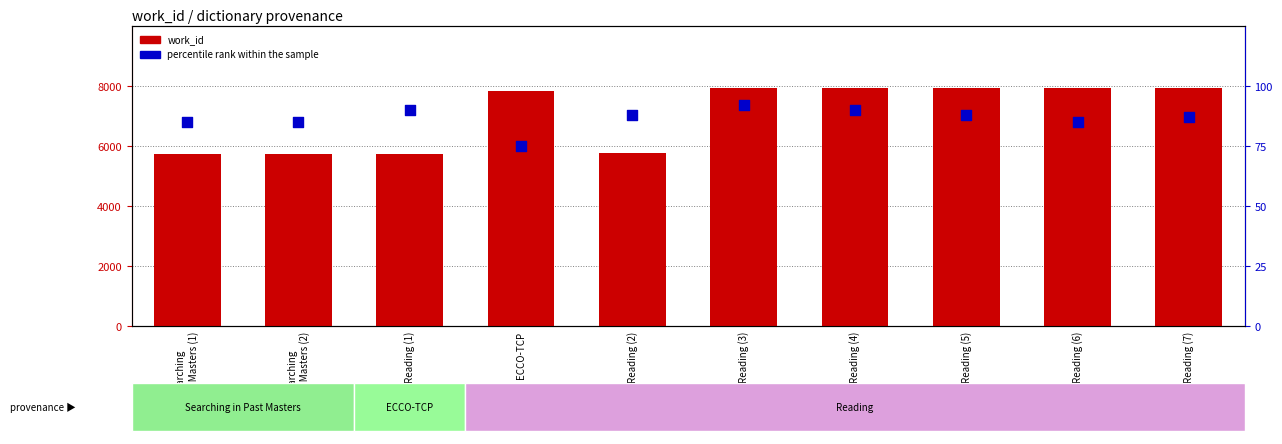

Which series reaches the minimum Y coordinate?

percentile rank within the sample